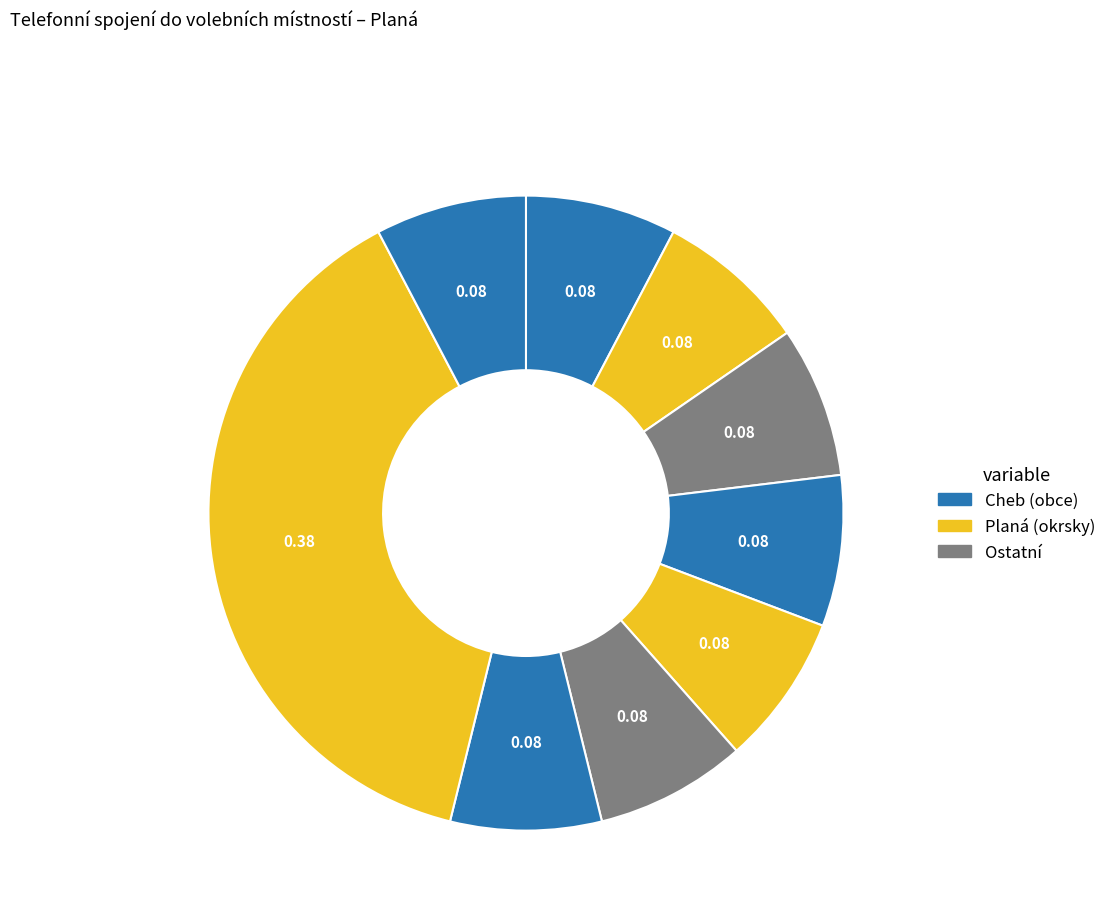

Count the number of slices in the pie.

9